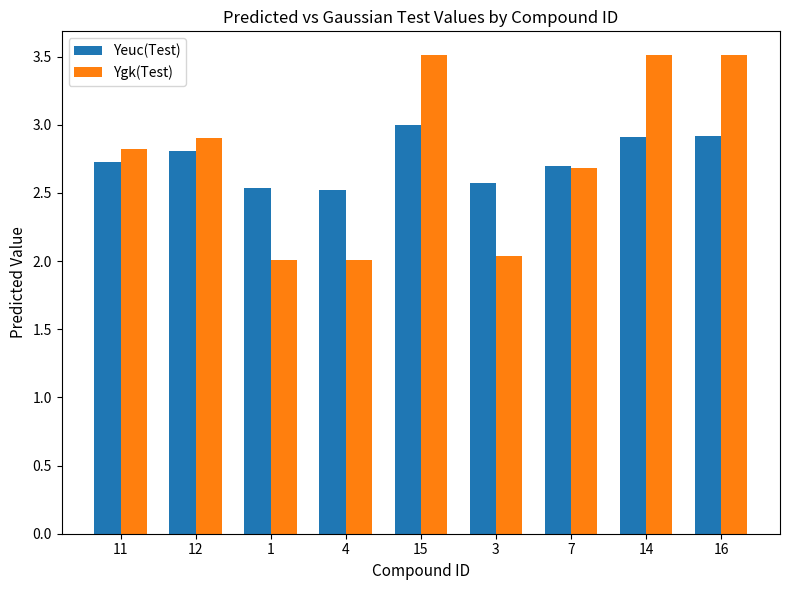

What is the label of the 9th bar from the left?

16